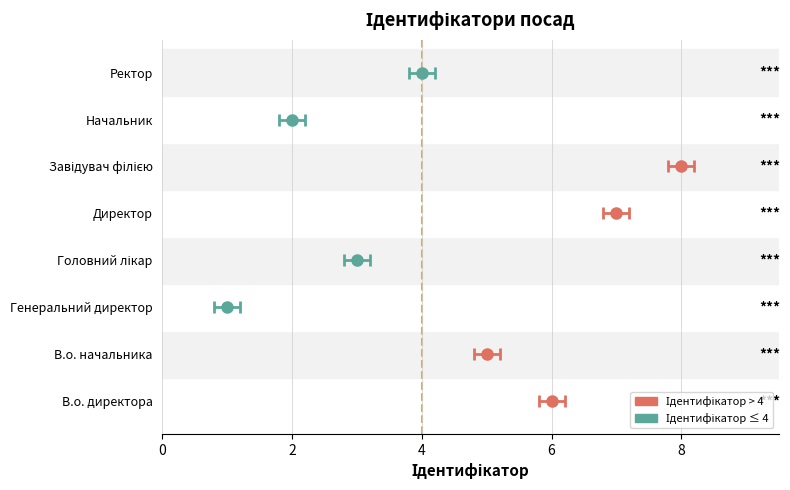

What is the sum of all values?

36